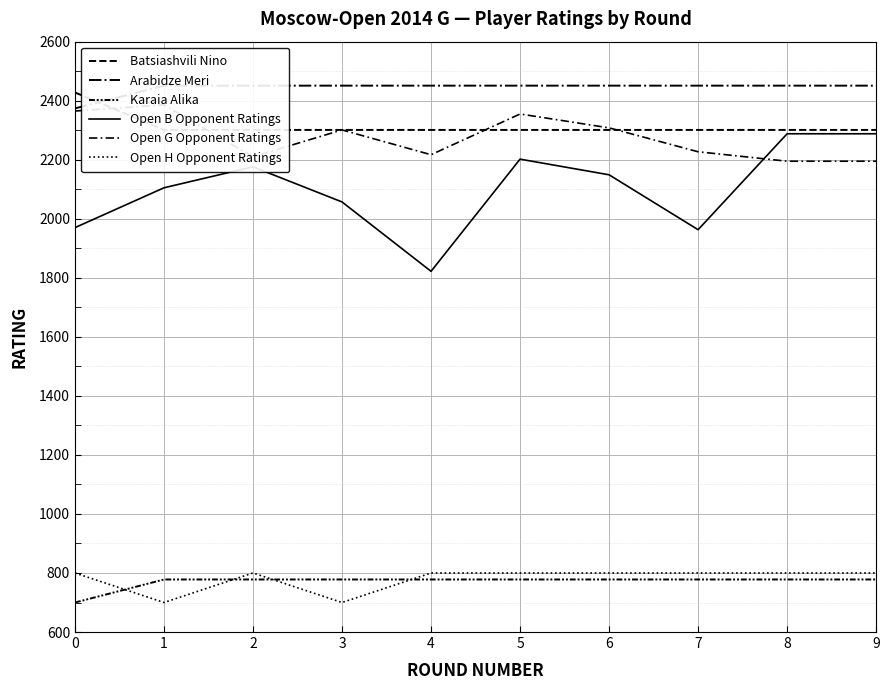

Which category has the highest value in the Open G Opponent Ratings series?

1